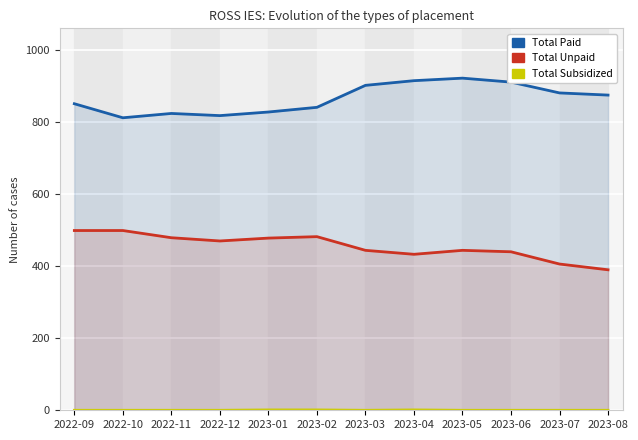

At which category is the sum across all series the highest?

2023-05